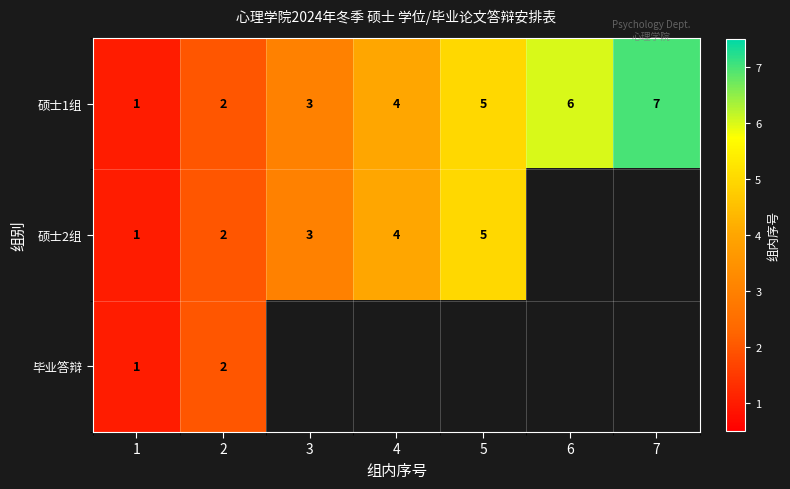

What is the sum of the 硕士2组 values at 1 and 2?

3